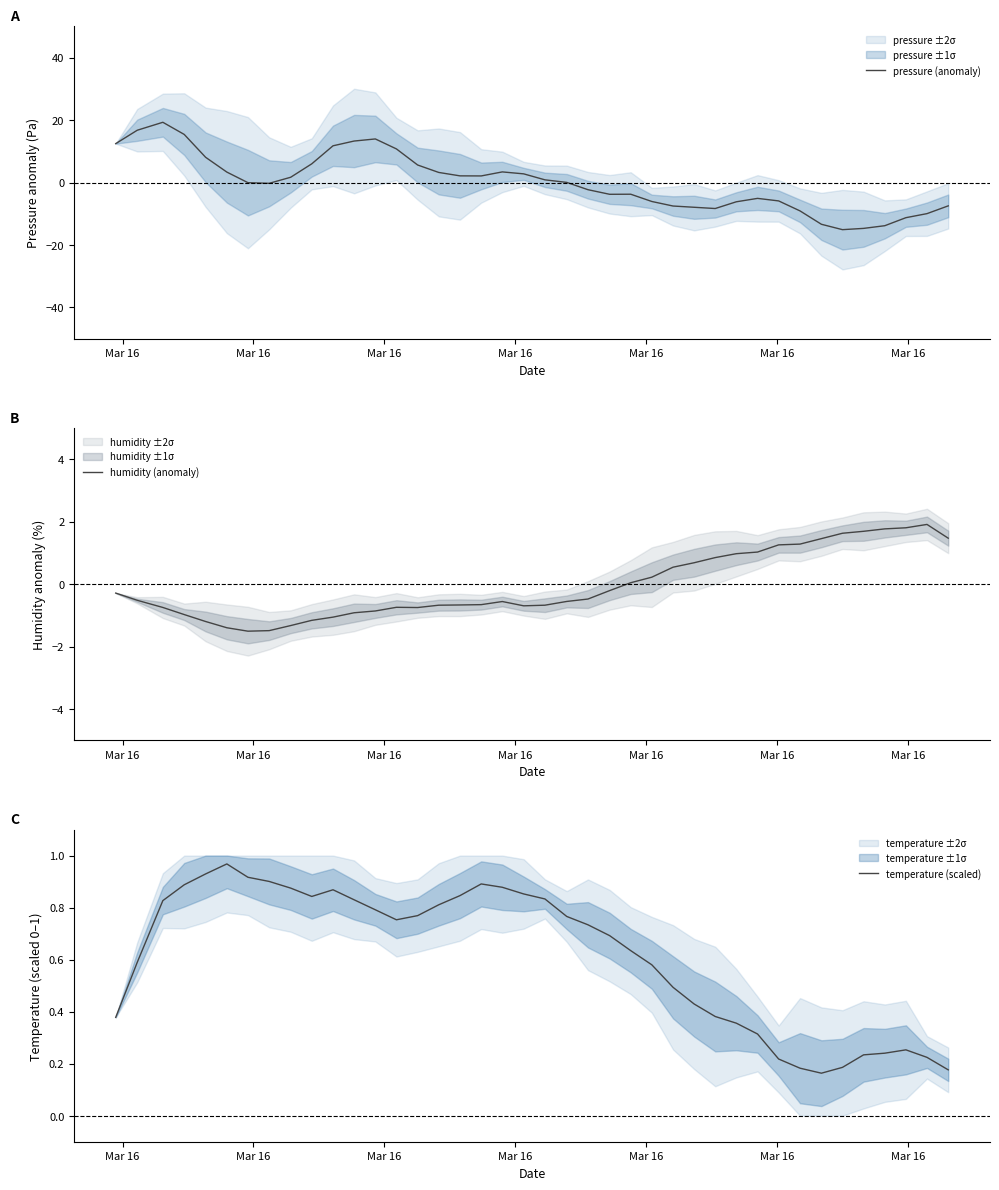

How many series are shown in this chart?

3